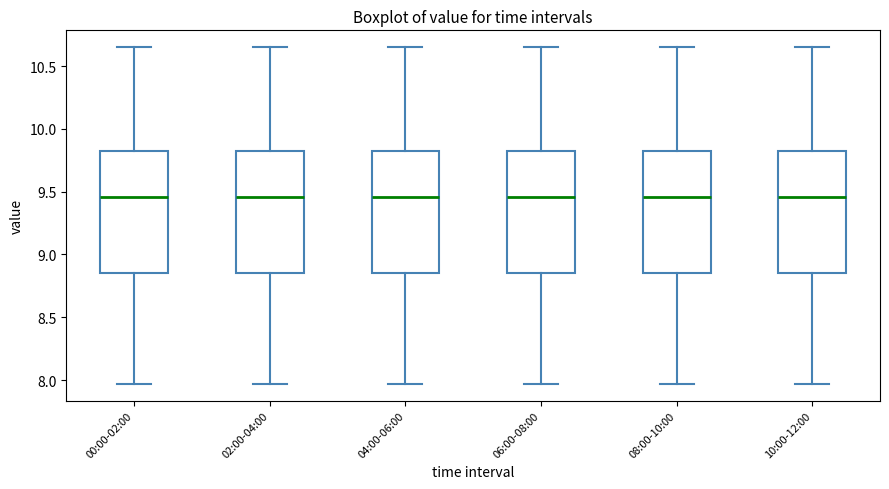

Reading left to right, read every box against the y-axis: the position of its median line, the range the box covers, and the ends of its whiskers. The values are not printed on the chart, so give them approximately, as read against the axis.

00:00-02:00: median 9.45, box 8.85 to 9.80, whiskers 7.95 to 10.65
02:00-04:00: median 9.45, box 8.85 to 9.80, whiskers 7.95 to 10.65
04:00-06:00: median 9.45, box 8.85 to 9.80, whiskers 7.95 to 10.65
06:00-08:00: median 9.45, box 8.85 to 9.80, whiskers 7.95 to 10.65
08:00-10:00: median 9.45, box 8.85 to 9.80, whiskers 7.95 to 10.65
10:00-12:00: median 9.45, box 8.85 to 9.80, whiskers 7.95 to 10.65